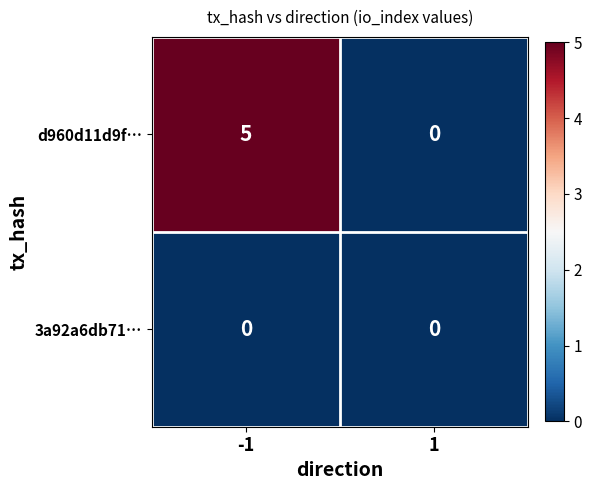

List the series in order of their overall mean, highest first.

d960d11d9f…, 3a92a6db71…